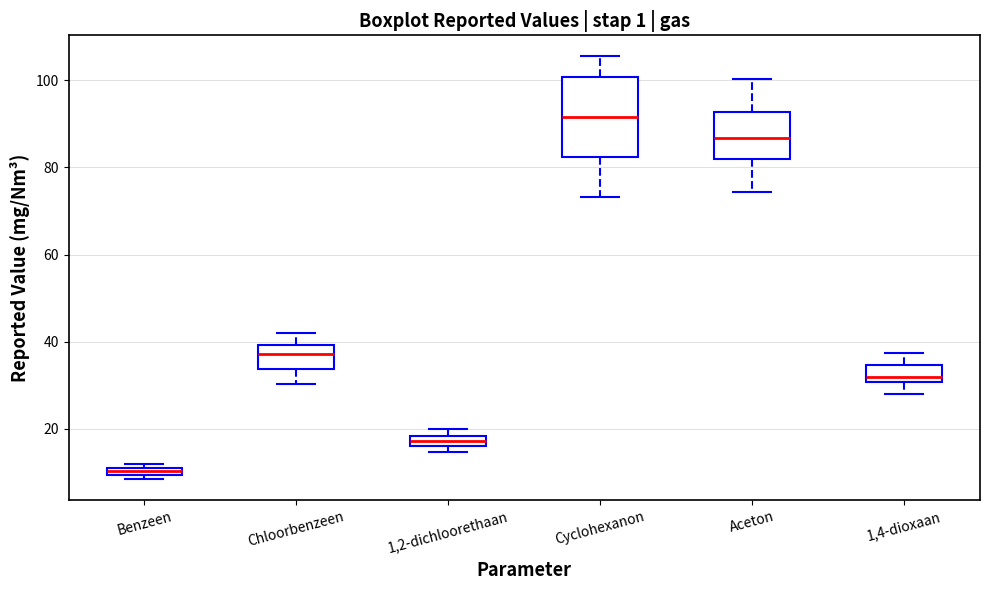

Which box has the lowest median line?

Benzeen